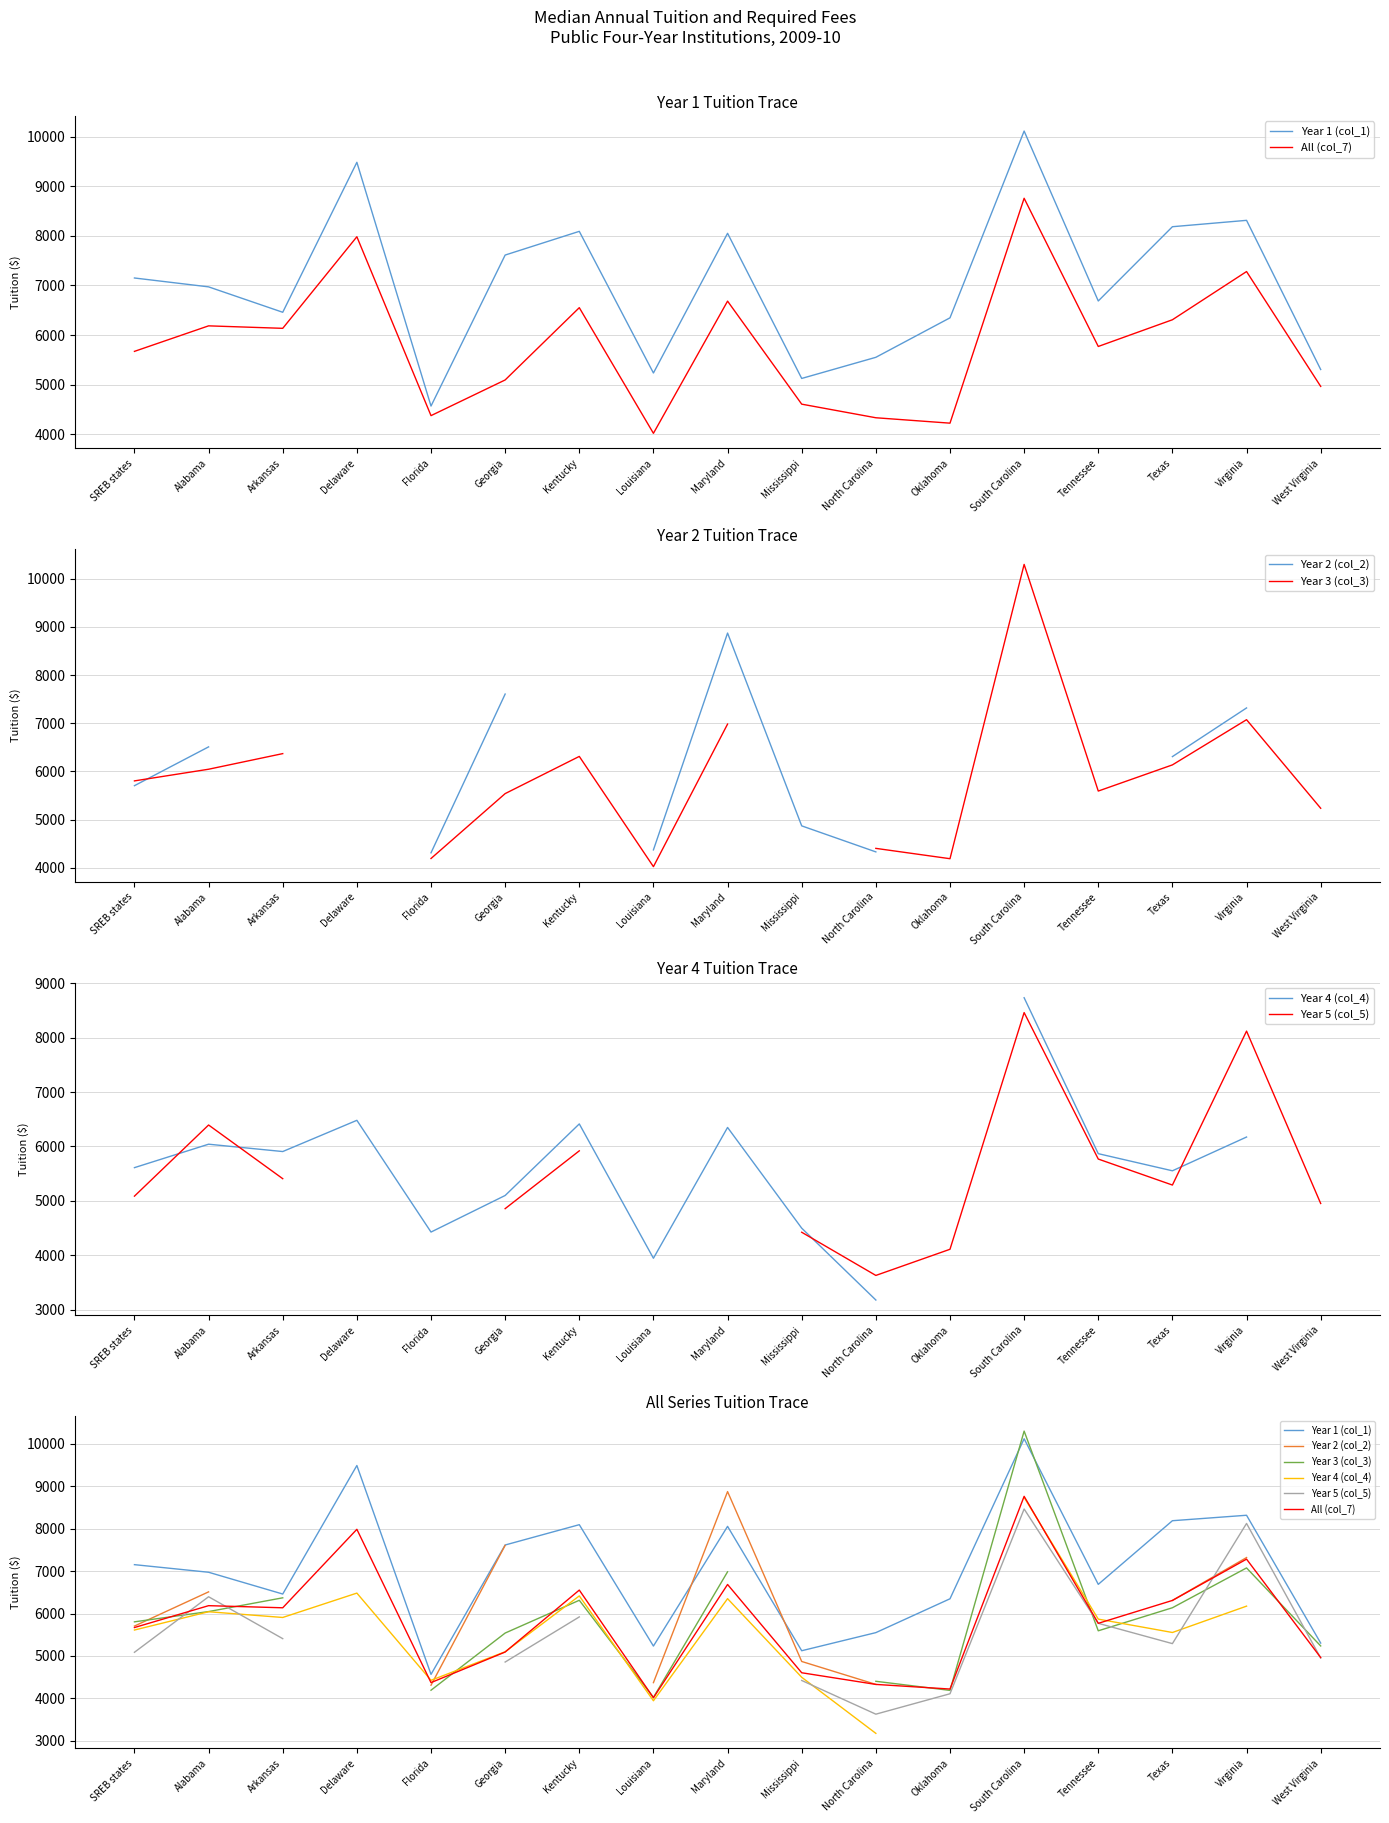

Is the value of Year 1 (col_1) at Virginia greater than the value of Year 3 (col_3) at Oklahoma?

Yes